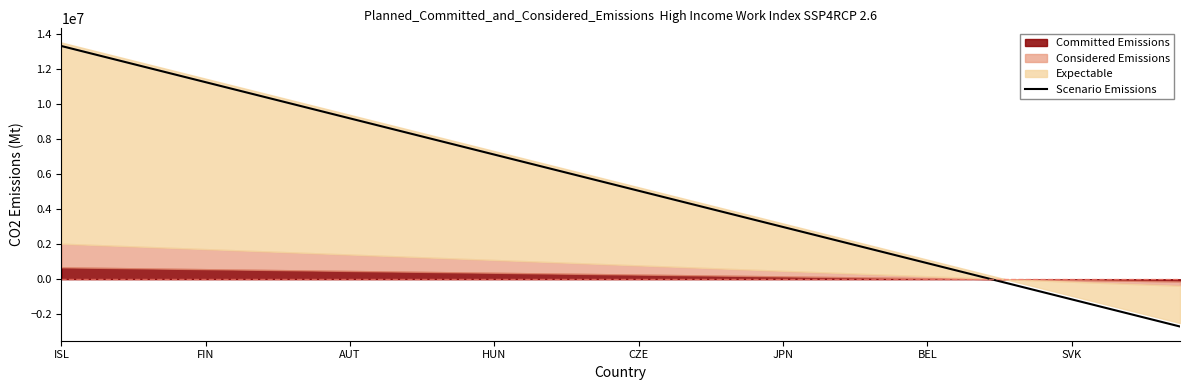

What is the minimum value shown in the chart?

-2700000.0